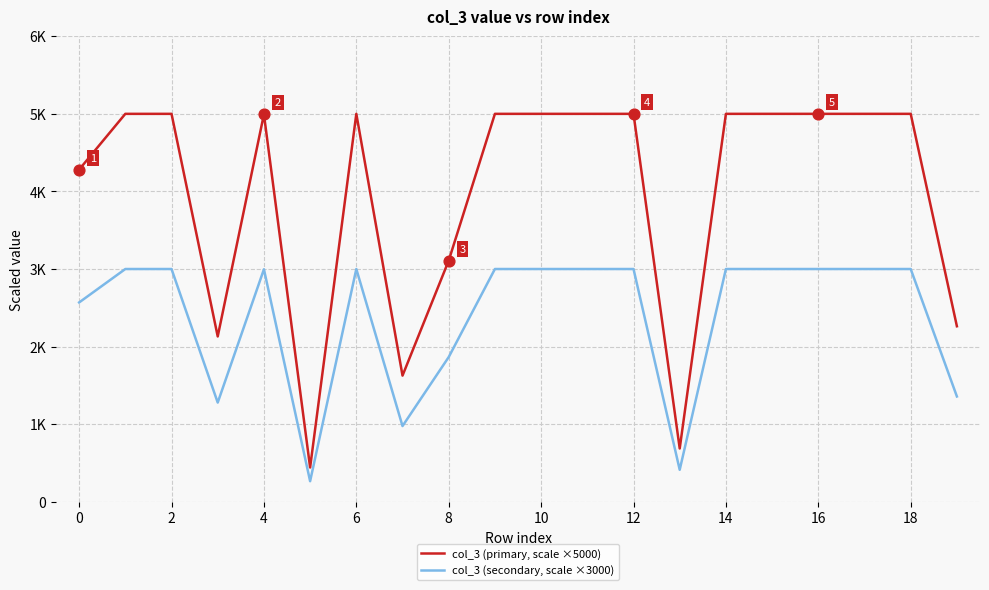

Which series has the largest total across all categories?

col_3 (primary, scale ×5000)